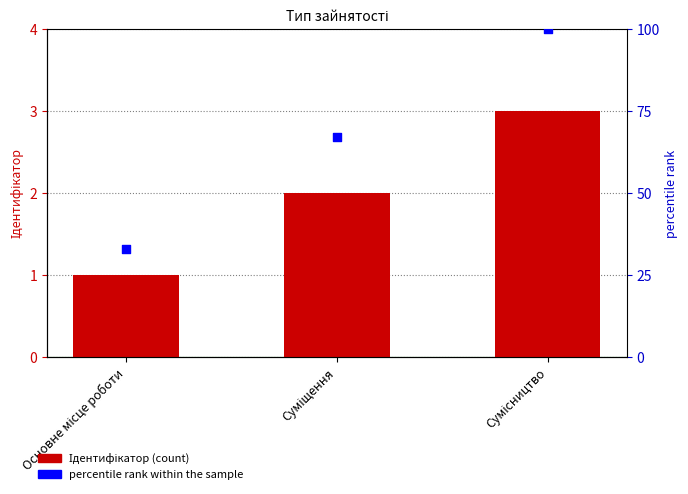

At which category is the sum across all series the highest?

Сумісництво